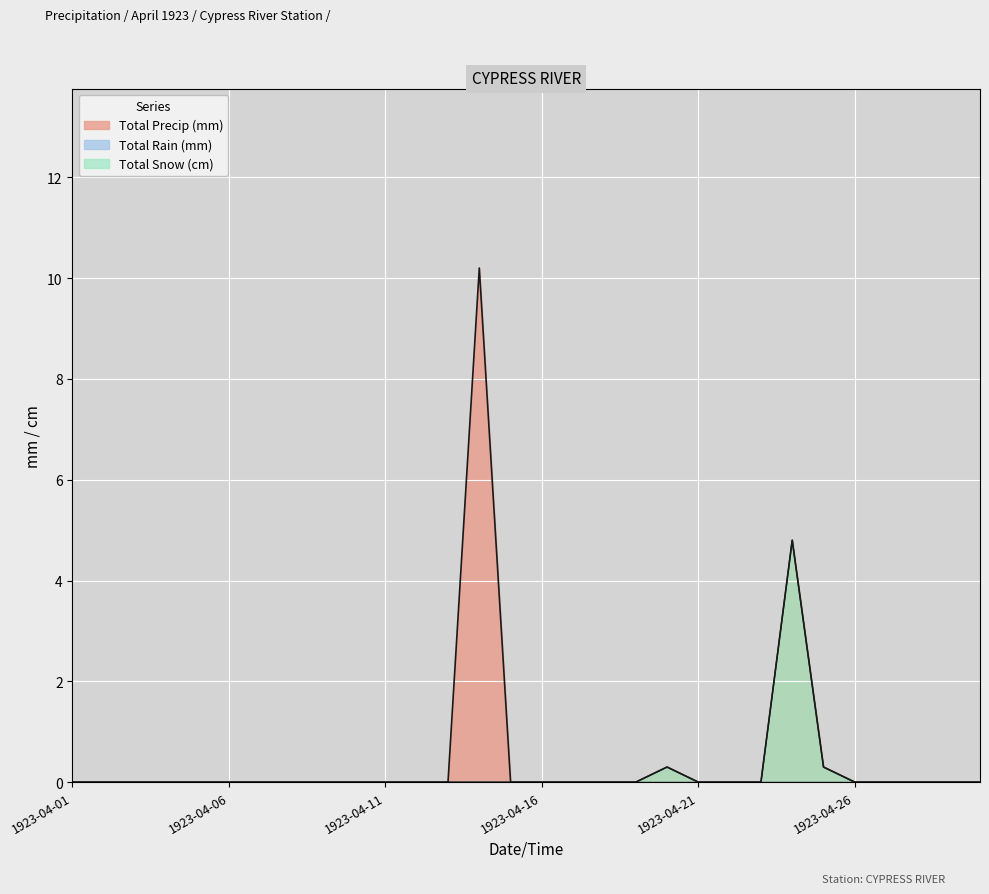

What is the difference between the maximum and minimum values in the Total Precip (mm) series?

10.2